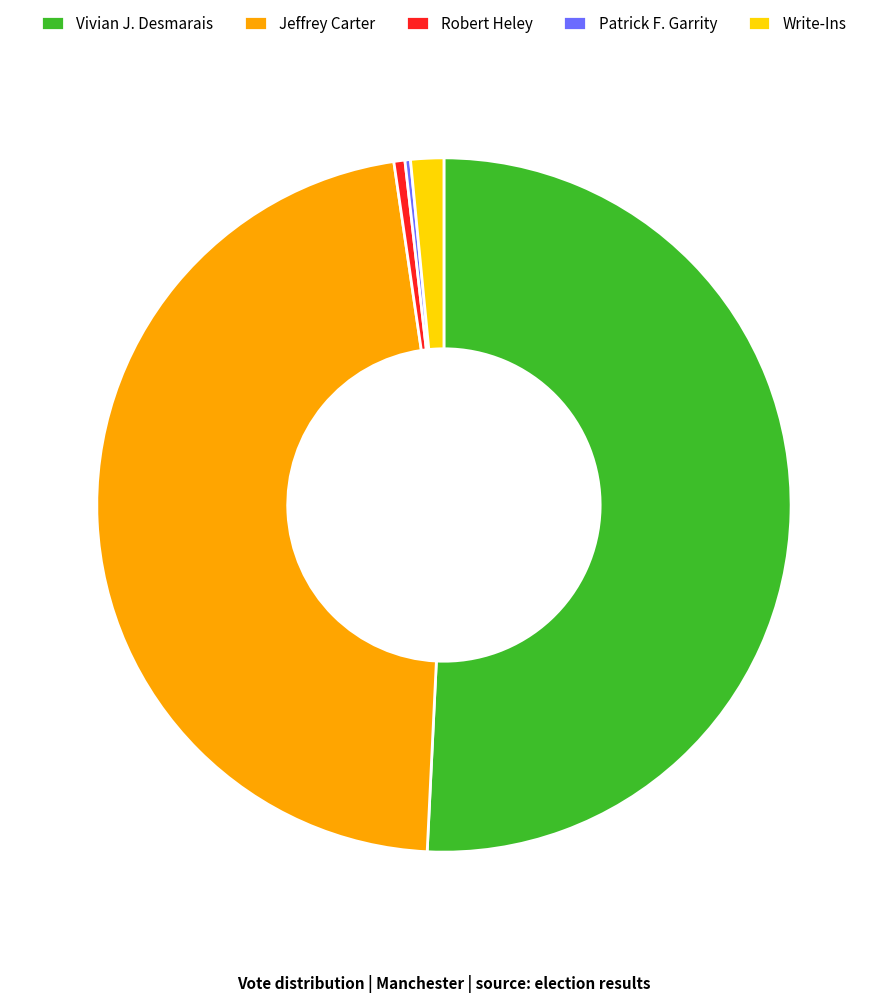

What is the ratio of the value at Vivian J. Desmarais to the value at Jeffrey Carter?

1.1